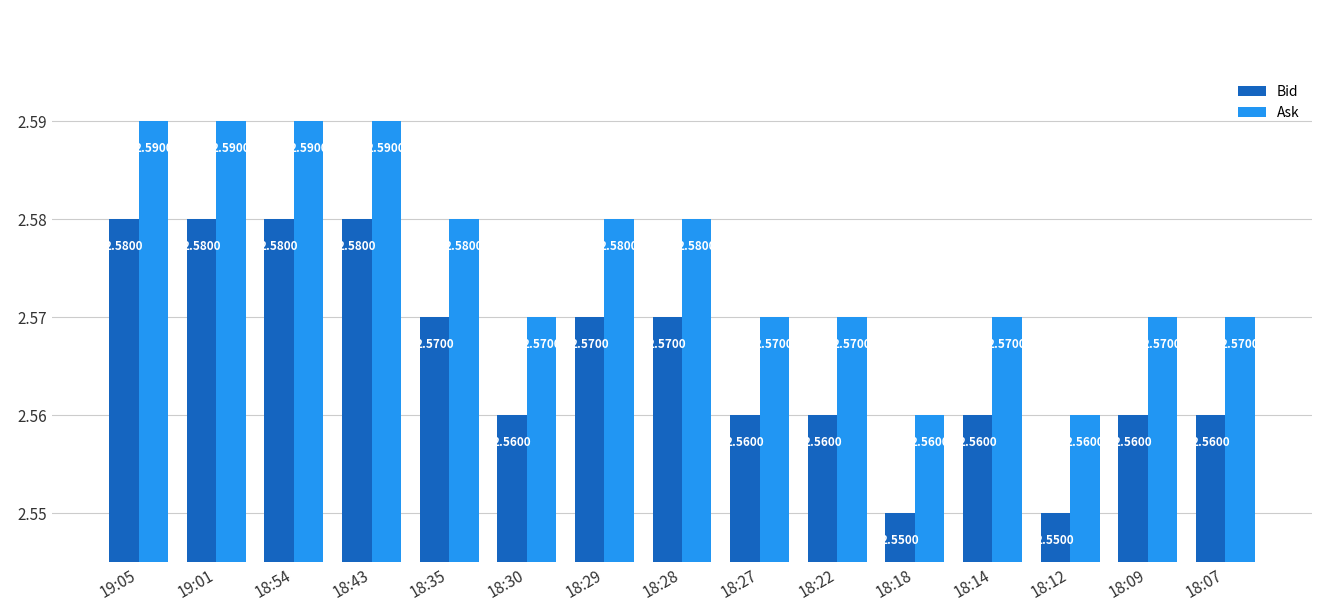

Rank the series by their average value, from lowest to highest.

Bid, Ask